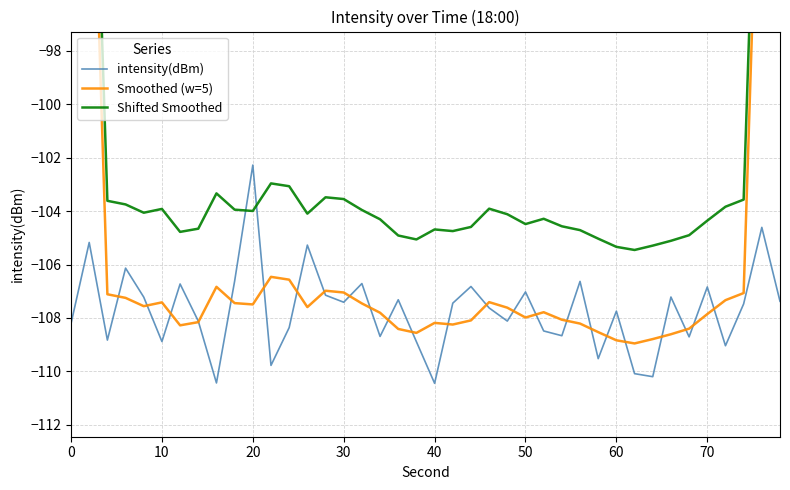

In intensity(dBm), how many points are higher than both neighbors (excluding endpoints)?

14